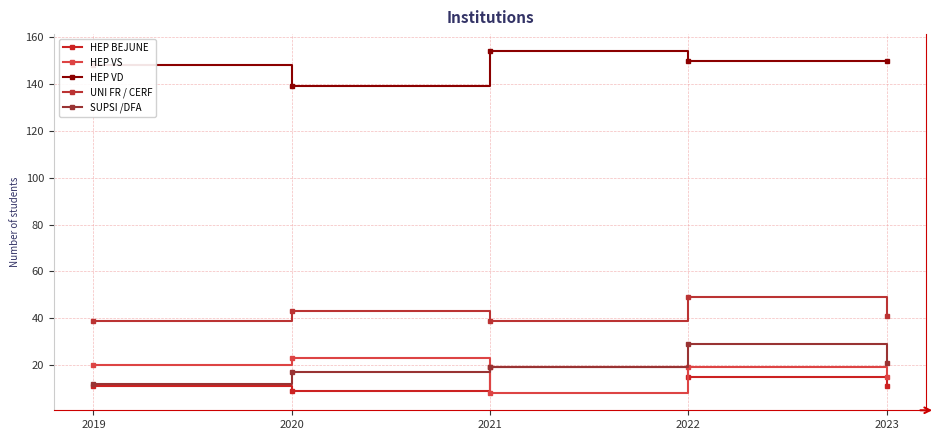

At which category is the sum across all series the highest?

2022